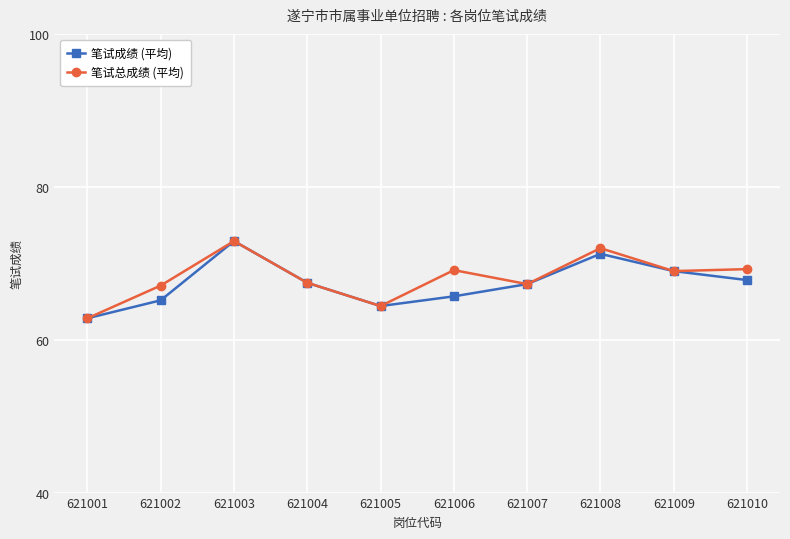

Rank the series at 621006 from highest to lowest value.

笔试总成绩 (平均), 笔试成绩 (平均)